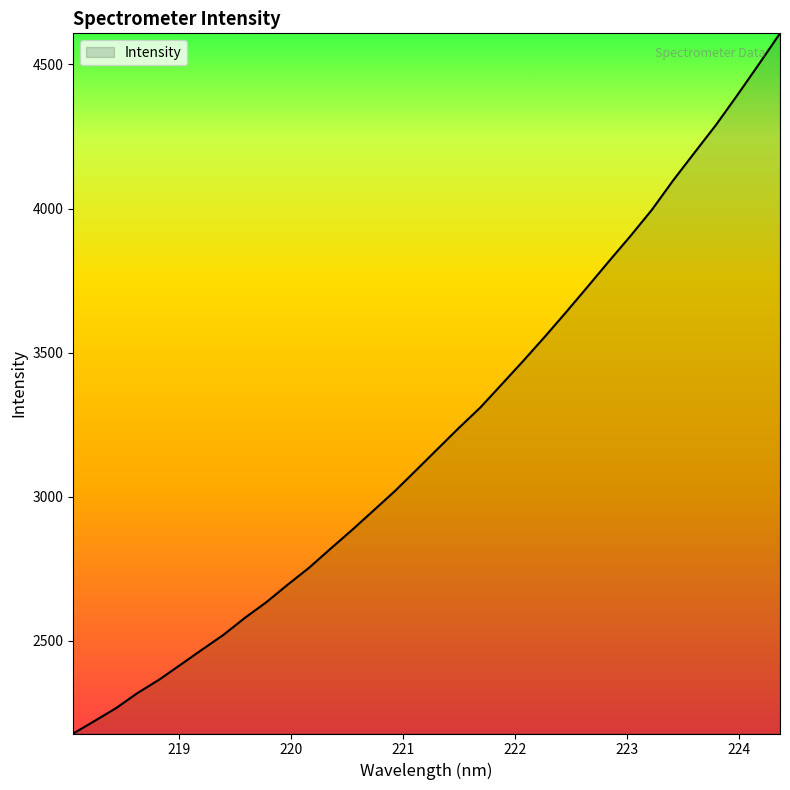

What is the smallest value displayed?

2178.6